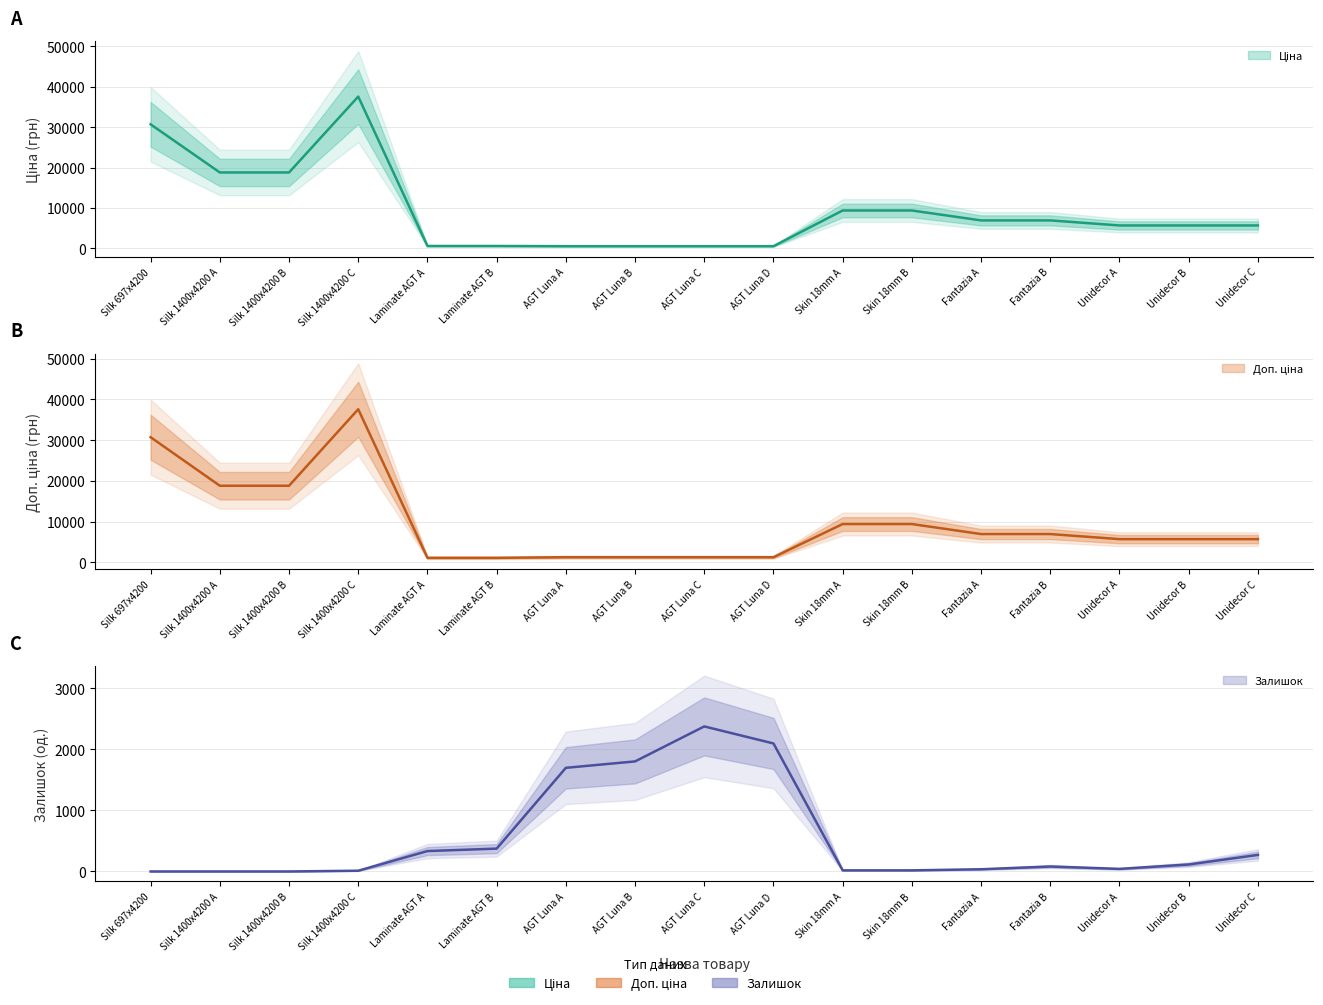

How many lines are shown in the chart?

3